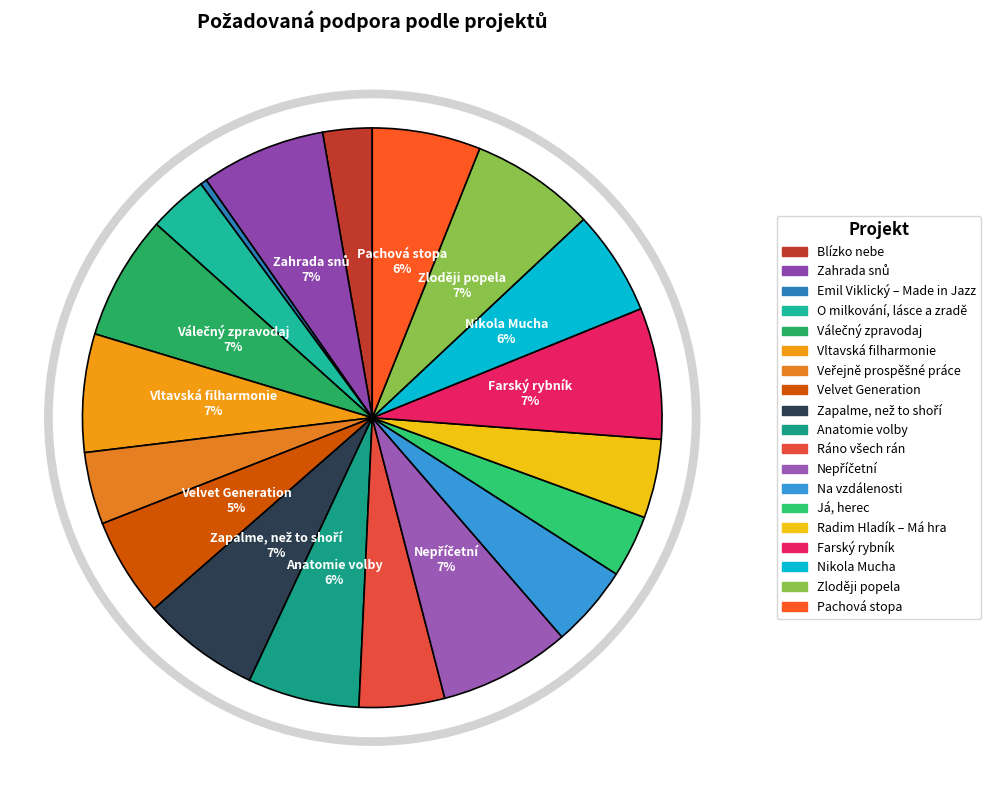

Combined, do Nikola Mucha and Blízko nebe account for over 50%?

No